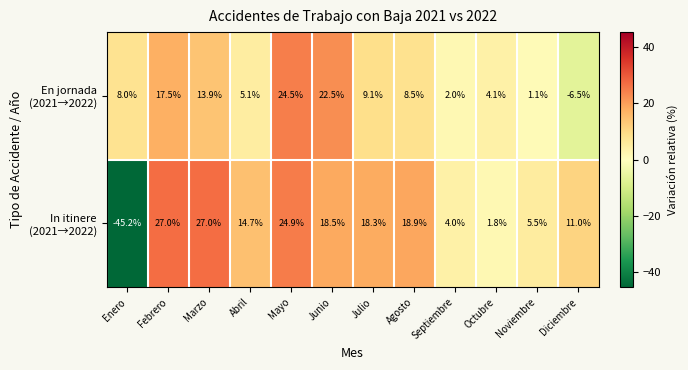

At how many categories does at least one series exceed -1?

12